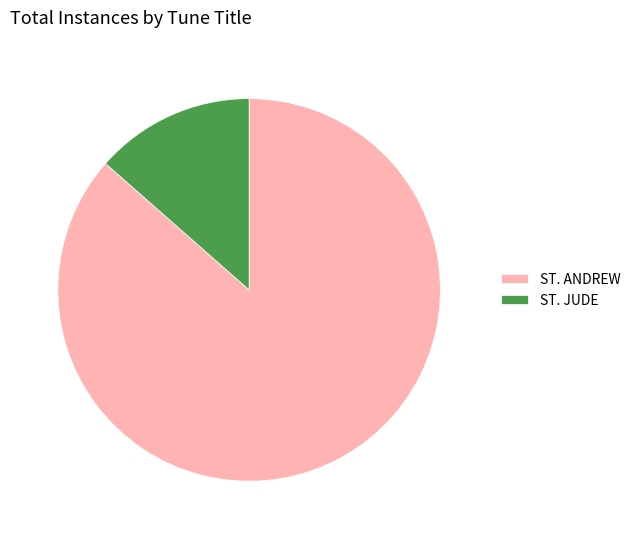

Which category has the smallest portion of the pie?

ST. JUDE